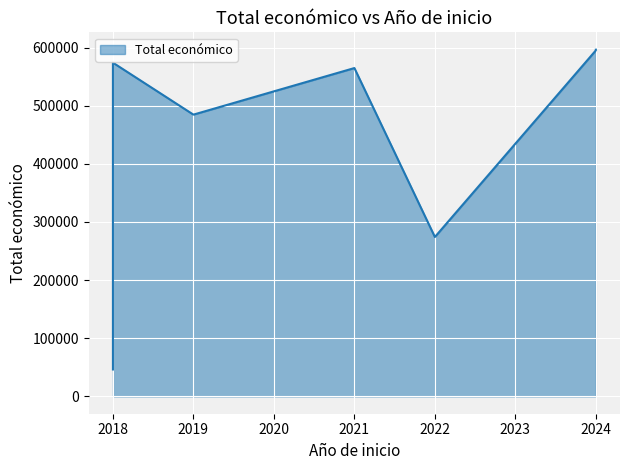

What is the sum of all values?

4198461